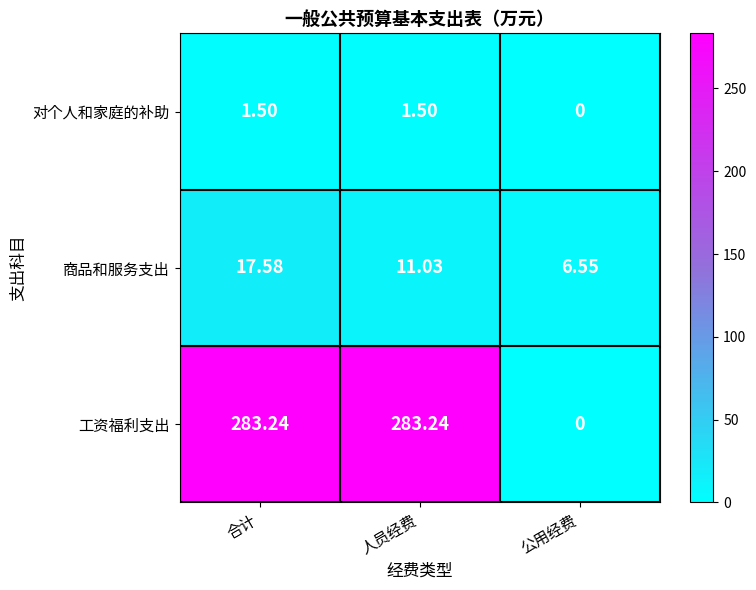

Which category has the lowest value across all series?

公用经费